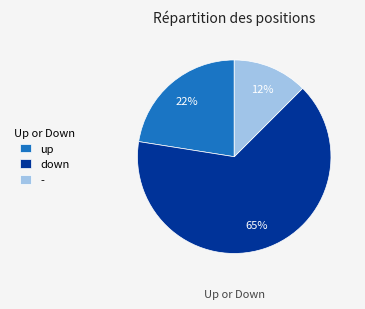

Which slice is the smallest?

-